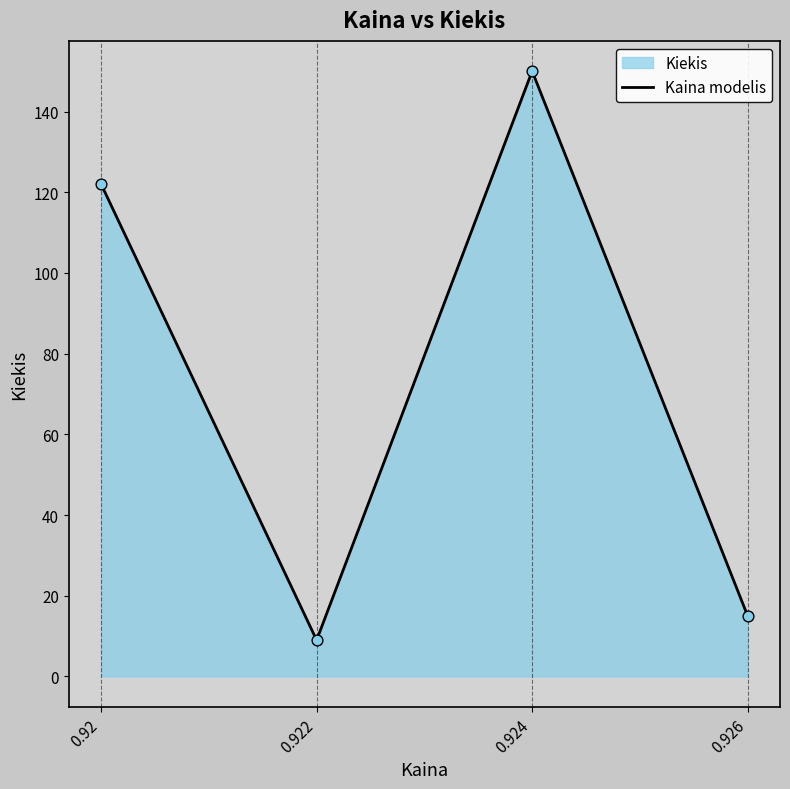

What is the ratio of the value at 0.922 to the value at 0.924?

0.1